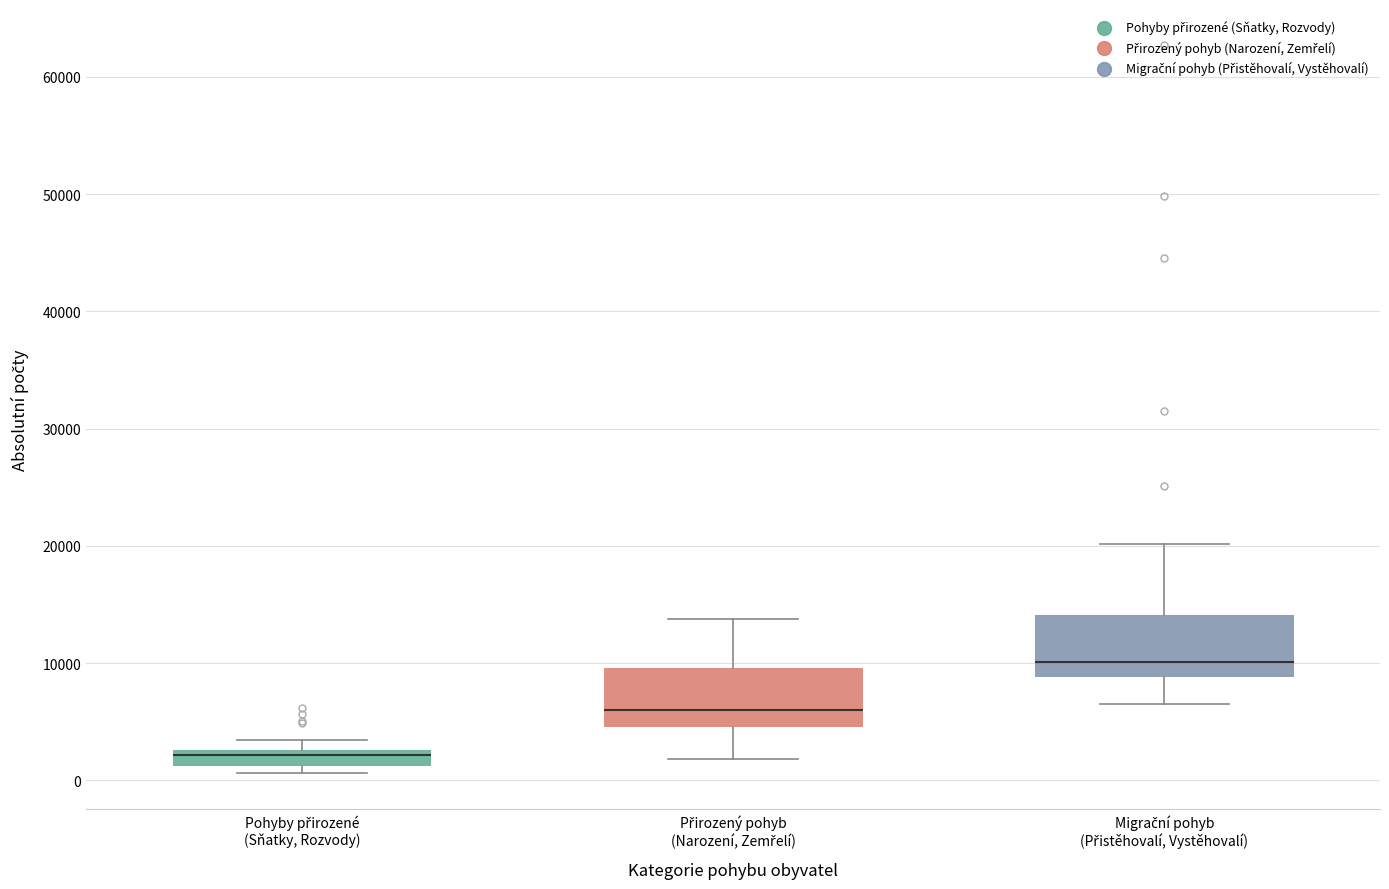

Which box has the lowest median line?

Pohyby přirozené (Sňatky, Rozvody)